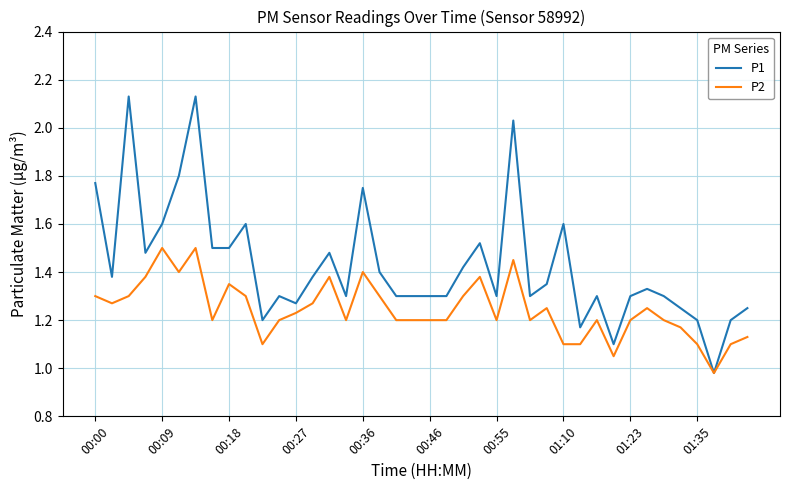

Which series has the widest spread of values?

P1